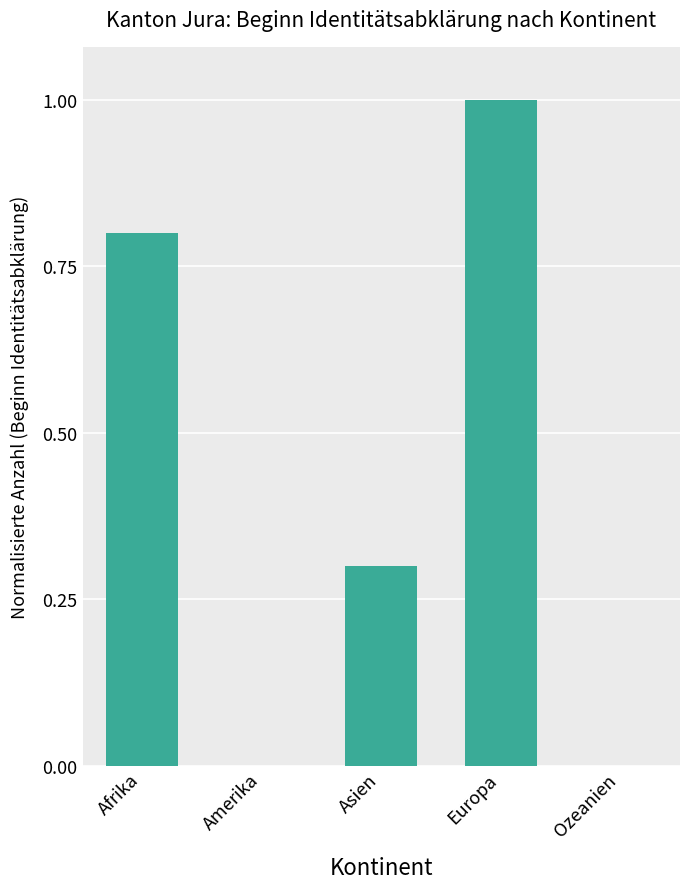

What is the sum of the values at Asien and Ozeanien?

0.3